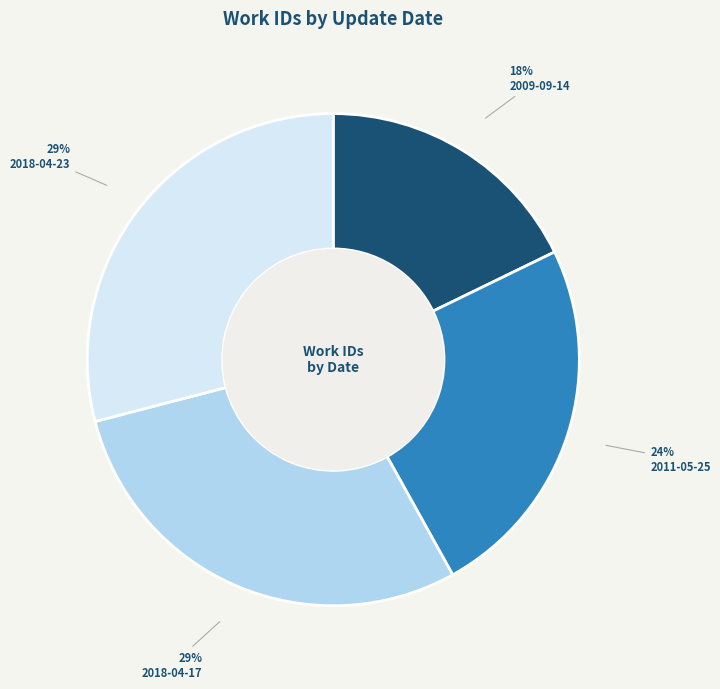

Is 2018-04-23 the majority of the pie?

No